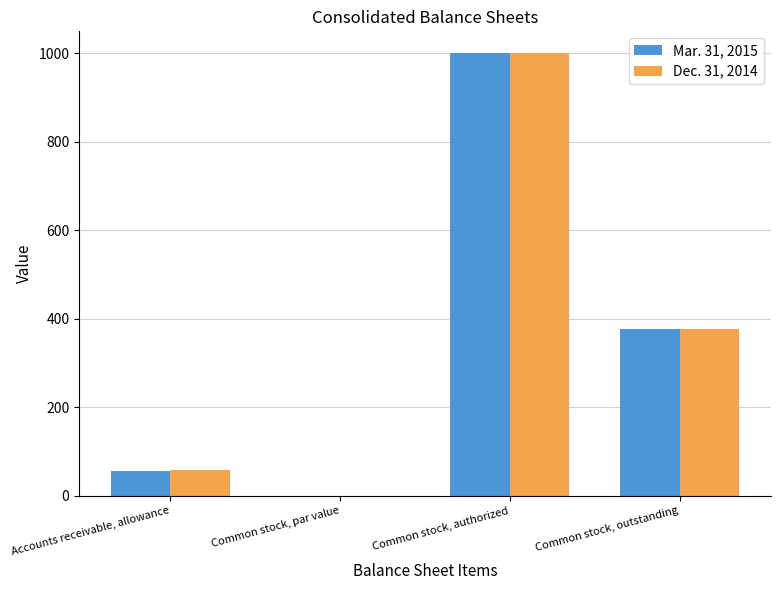

Count the number of data series in this chart.

2